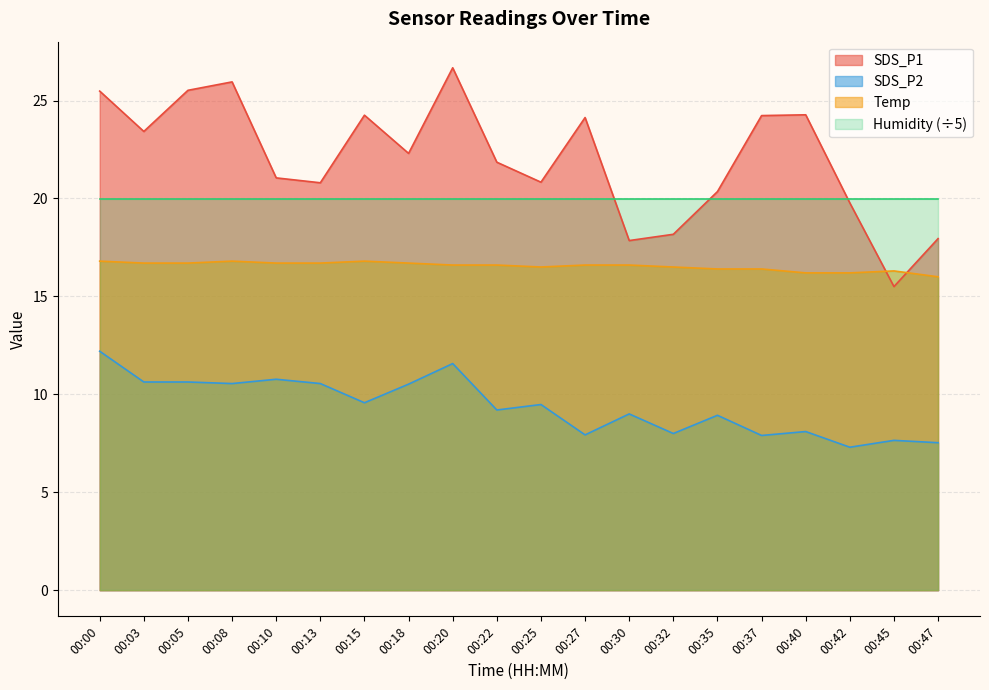

What value does the SDS_P2 series have at 00:27?

7.9